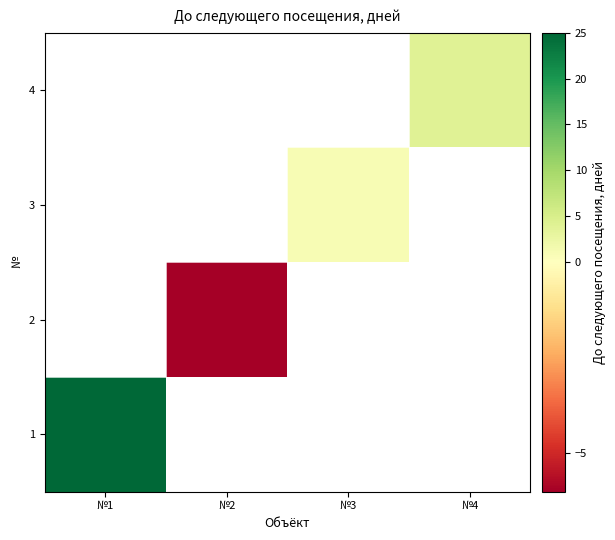

Is the value of 3 at №1 greater than the value of 2 at №4?

No